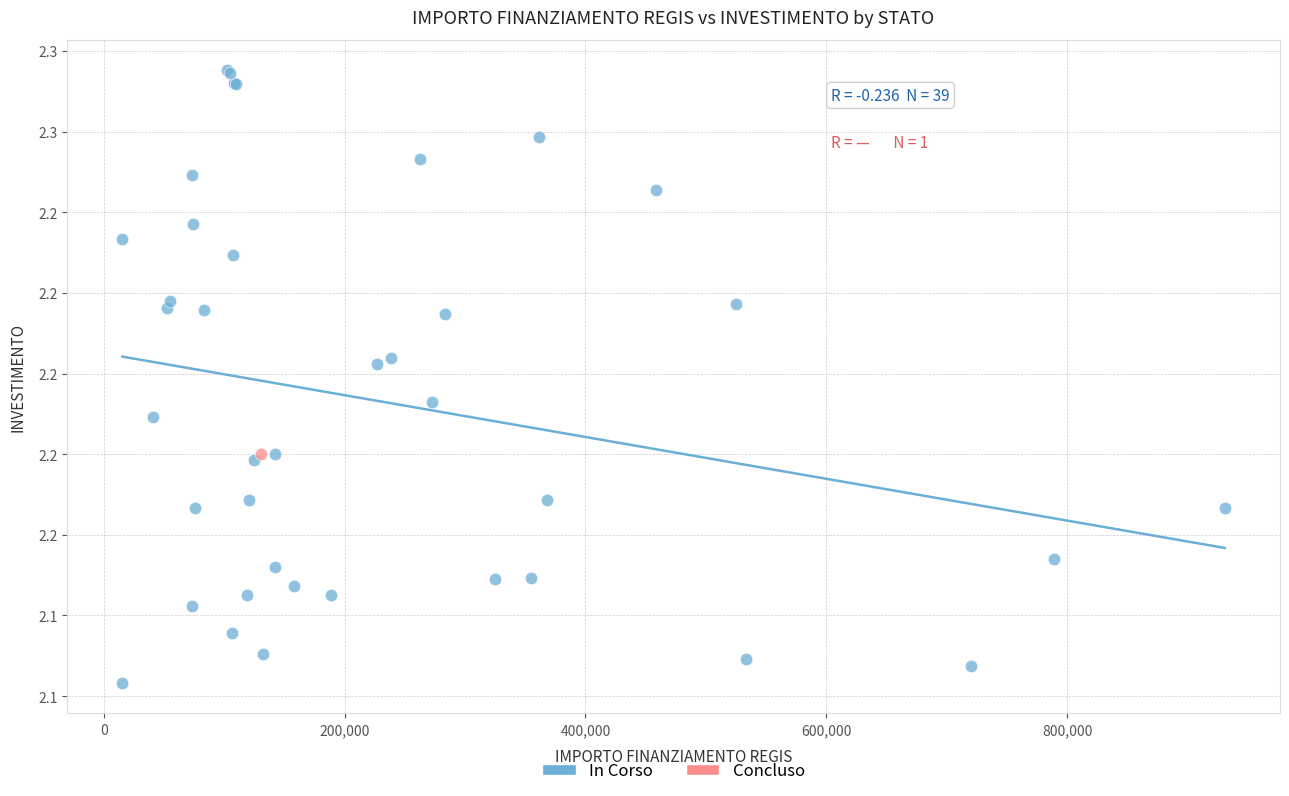

What are all the series names shown in the legend?

In Corso, Concluso